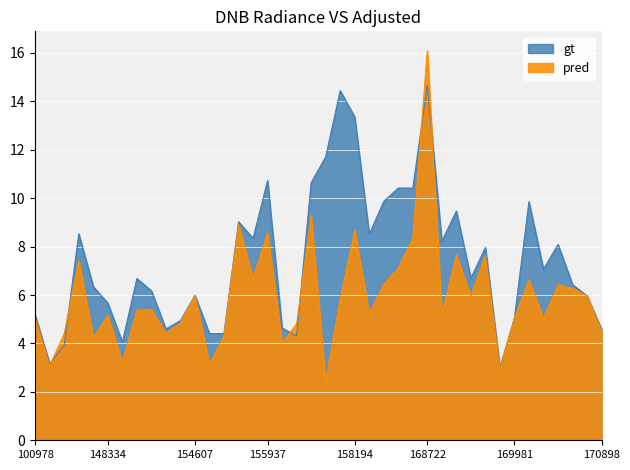

What is the difference between the highest and lowest values at 155191?

0.1